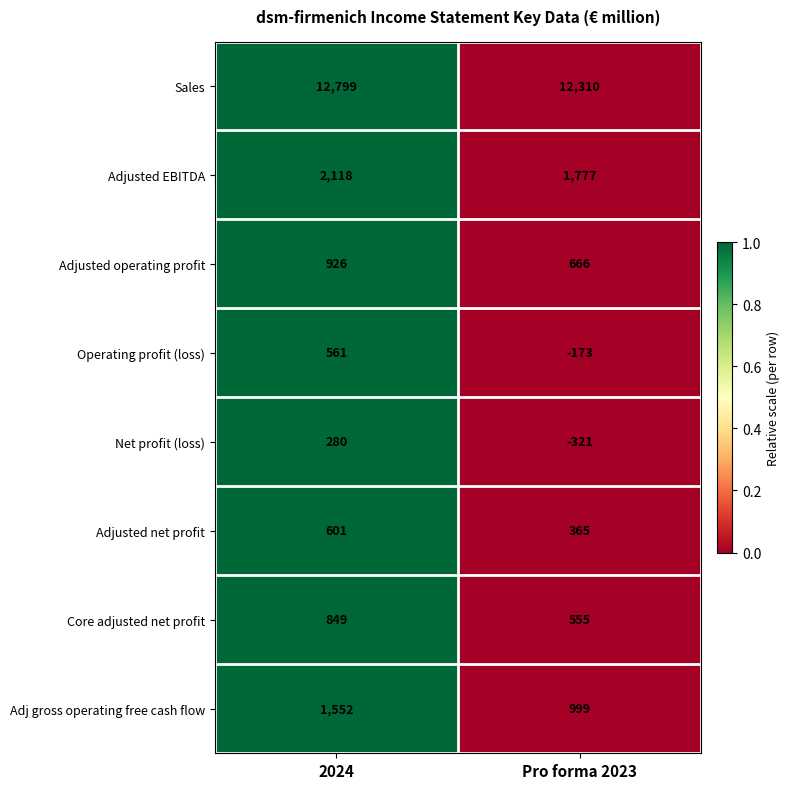

What is the sum of all Operating profit (loss) values?

388